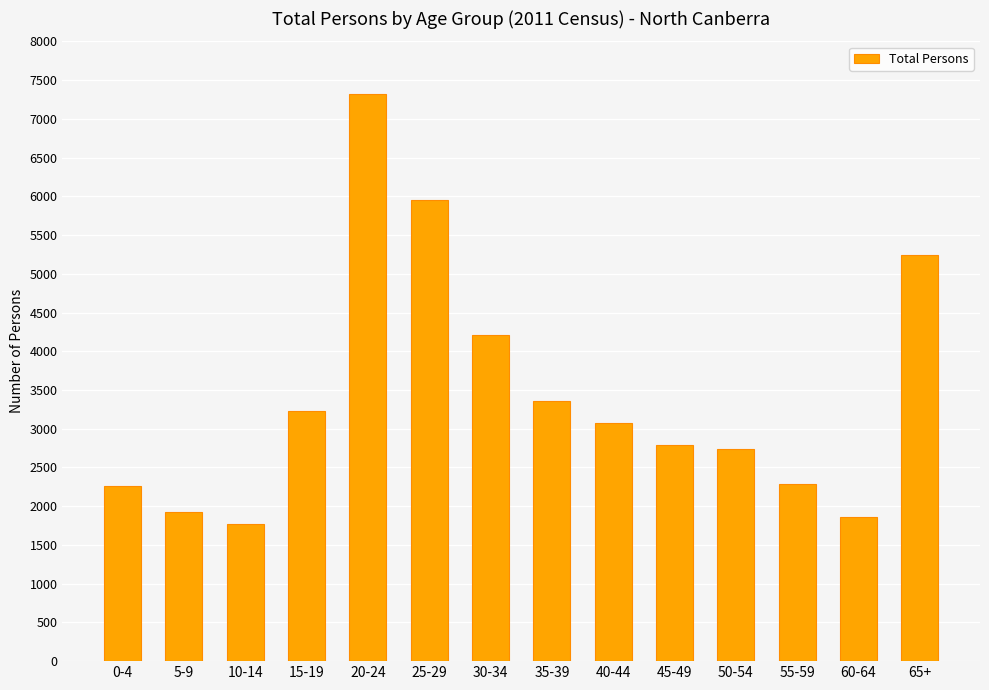

Are the bars grouped side by side (vs. stacked)?

No